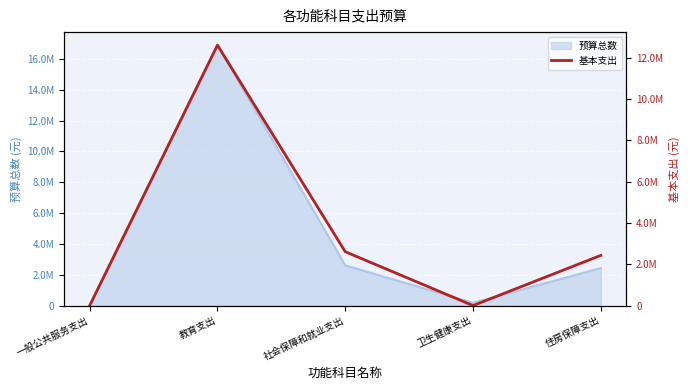

Between 社会保障和就业支出 and 教育支出, which is larger?

教育支出